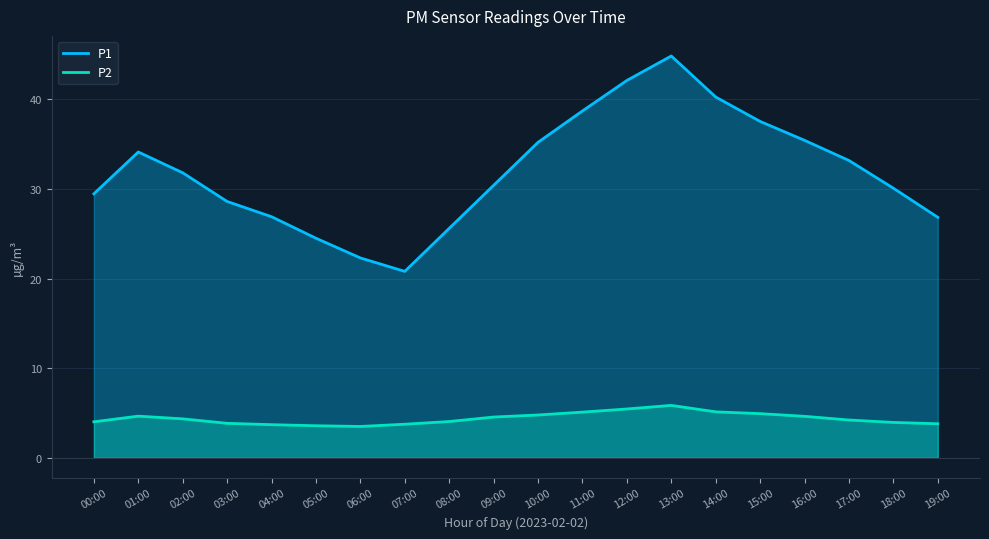

What is the sum of all P1 values?

638.6